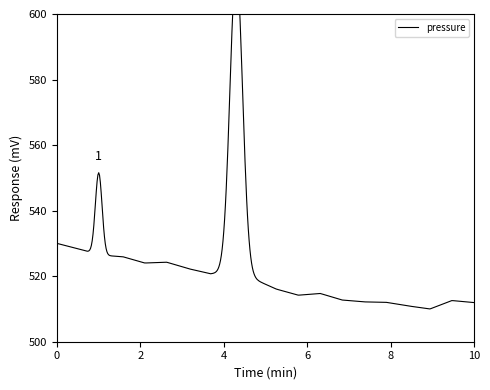

True or false: humidity and temperature intersect in this chart.

False